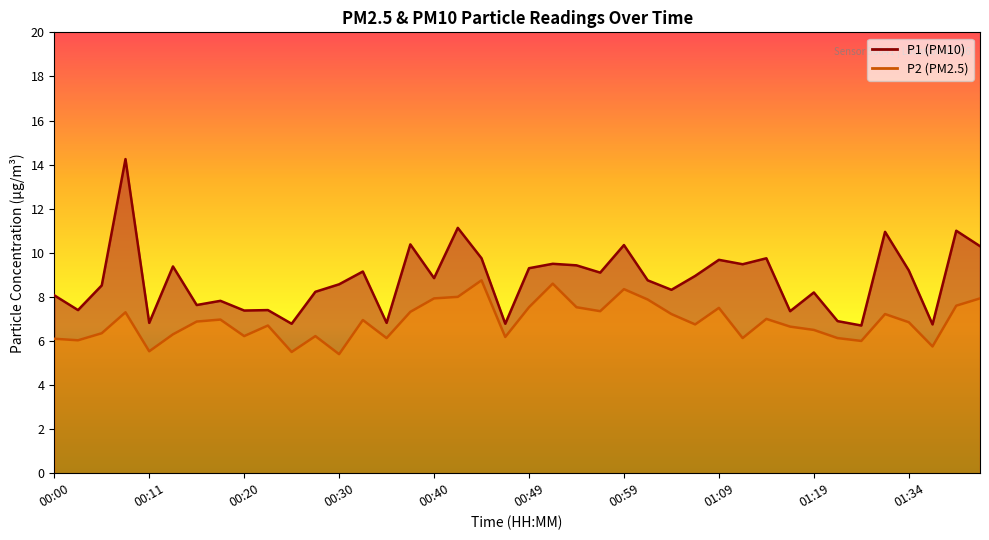

What is the smallest value displayed?

5.4